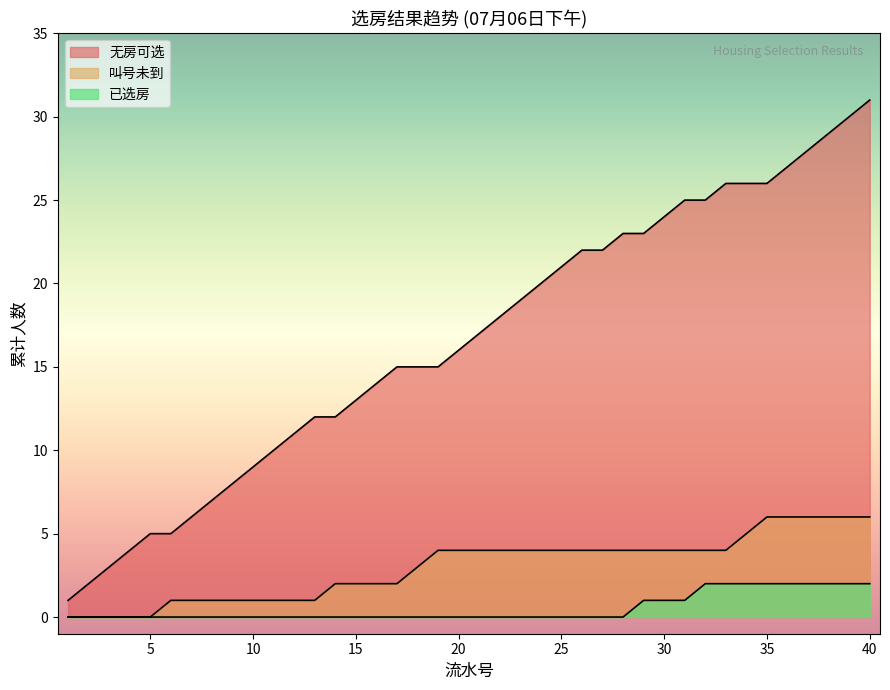

Is it true that the value at 4602 is 0?

False